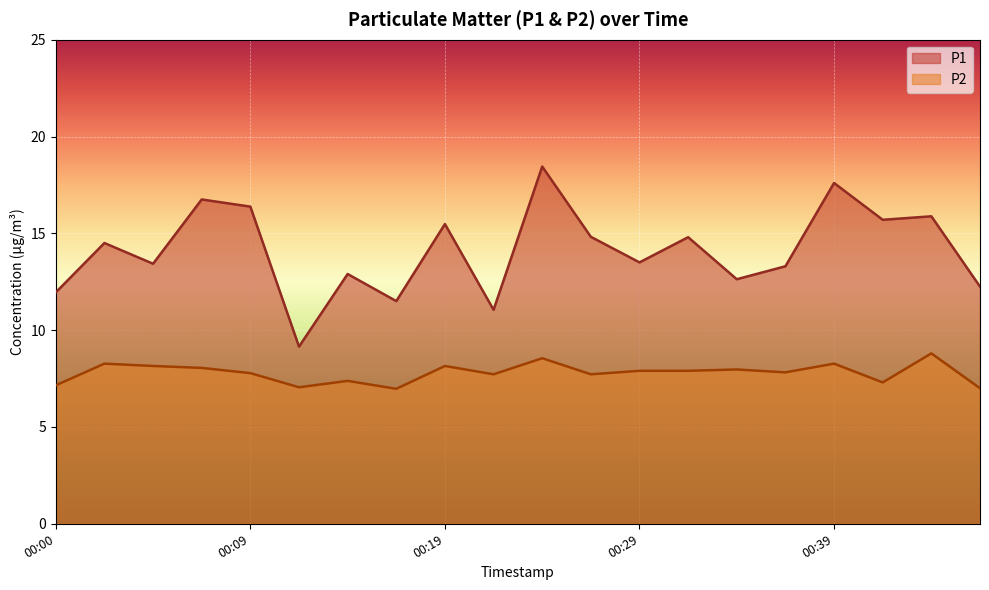

What is the maximum value shown in the chart?

18.4